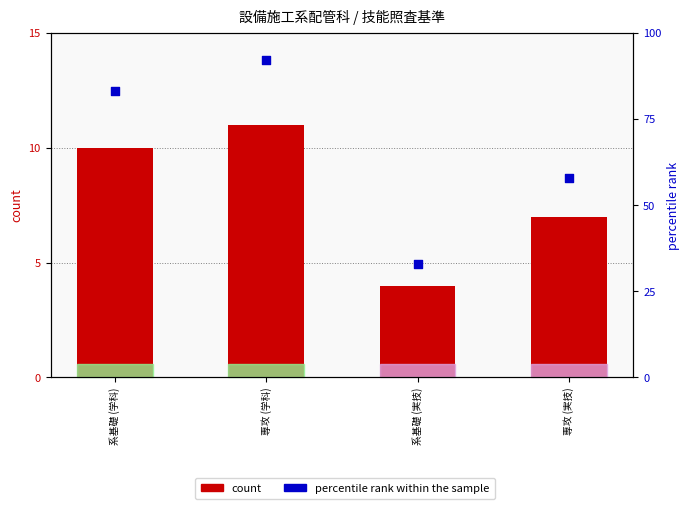

Which series has the largest Y range (max minus min)?

percentile rank within the sample